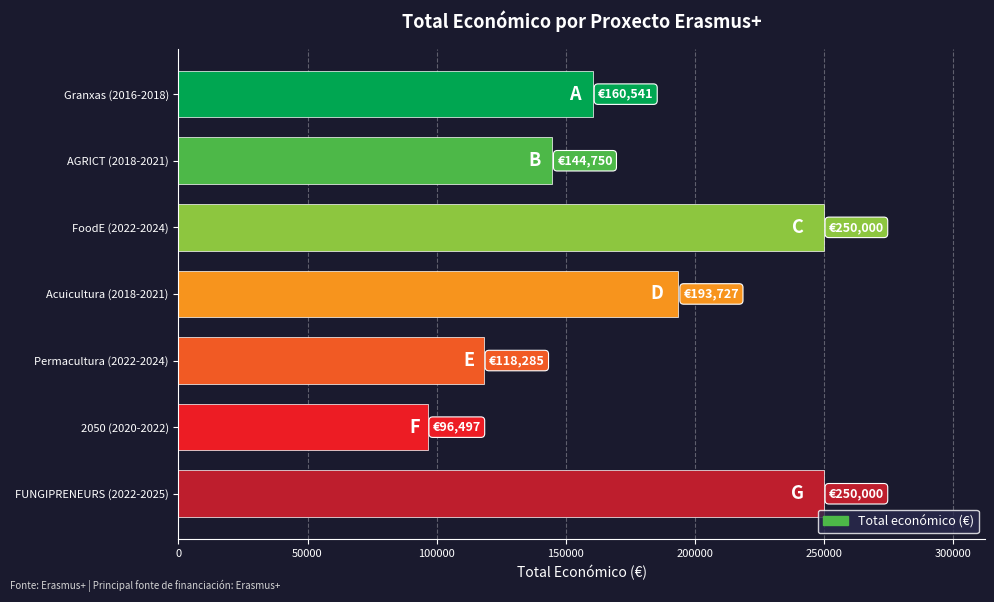

Reading top to bottom, extract all data points from this chart.

160541	144750	250000	193727	118285	96497	250000